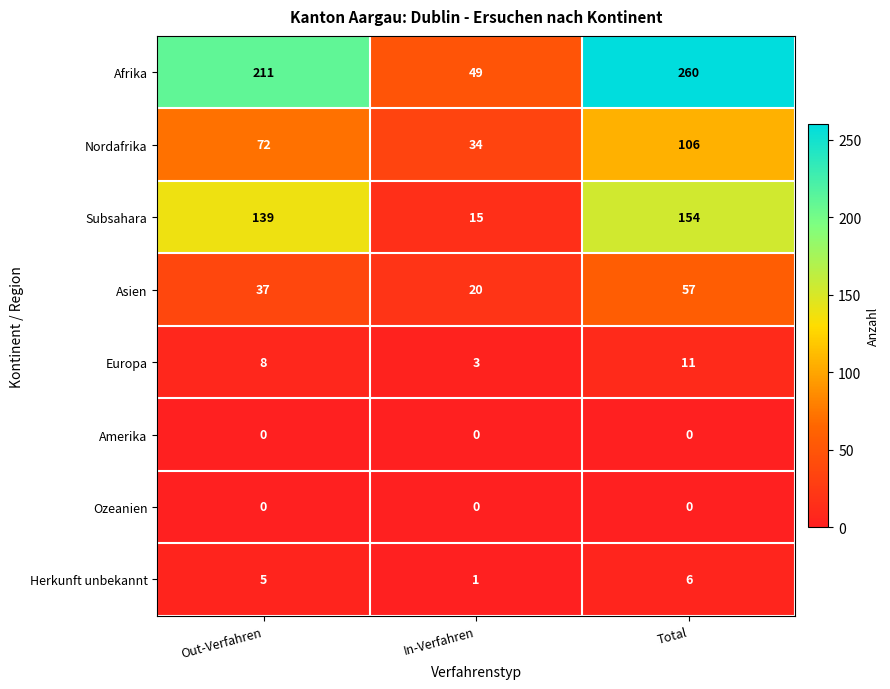

True or false: Asien has a value of 37 at Out-Verfahren.

True